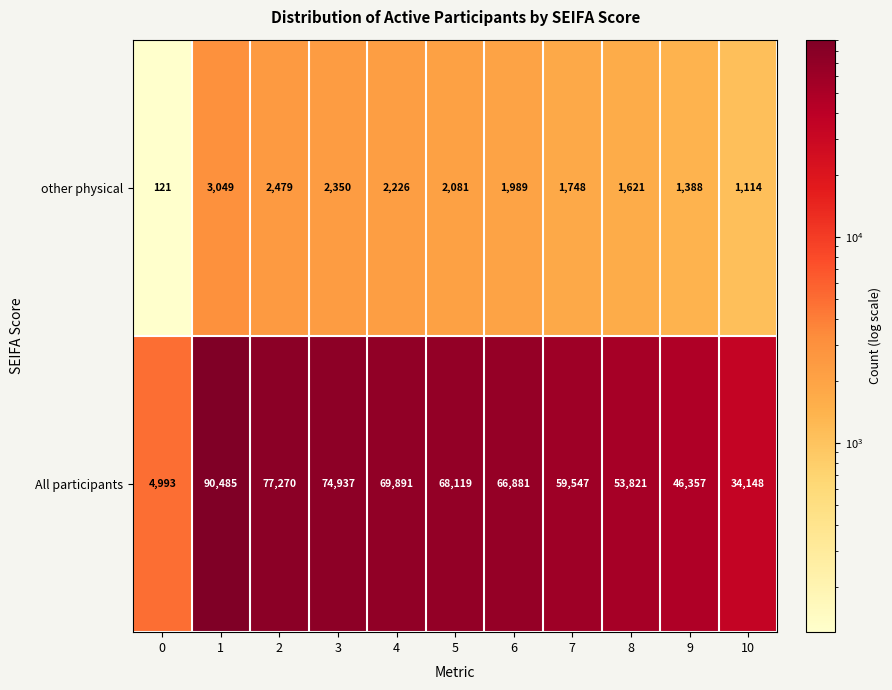

The value of other physical at 7 is 2376. True or false?

False